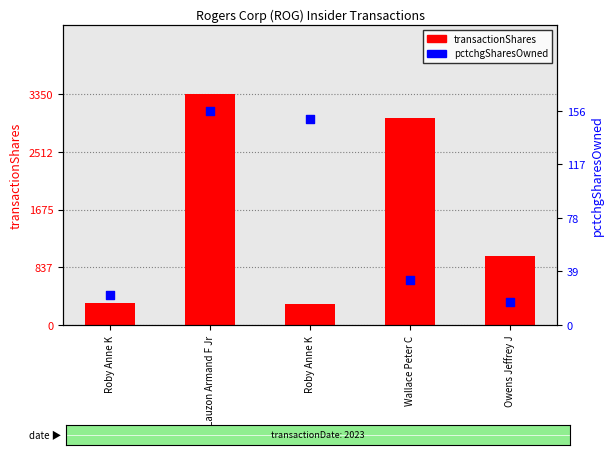

Which series has the widest spread of Y values?

transactionShares